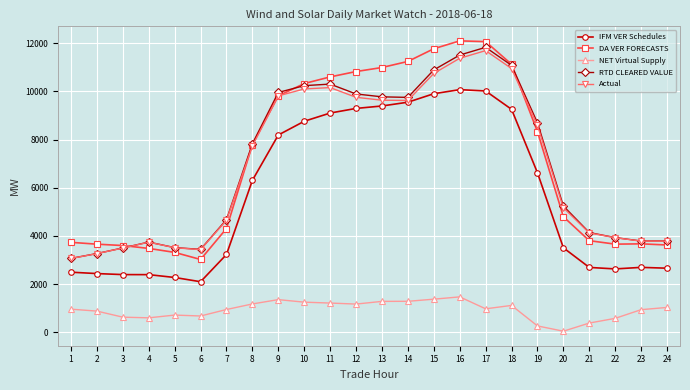

How many data points does each series have?

24